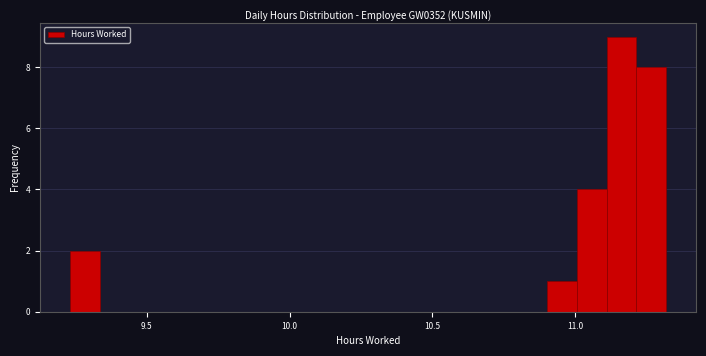

Around what value on the x-axis is the tallest bar? Give the approximate position of its centre, as read against the axis.

11.15